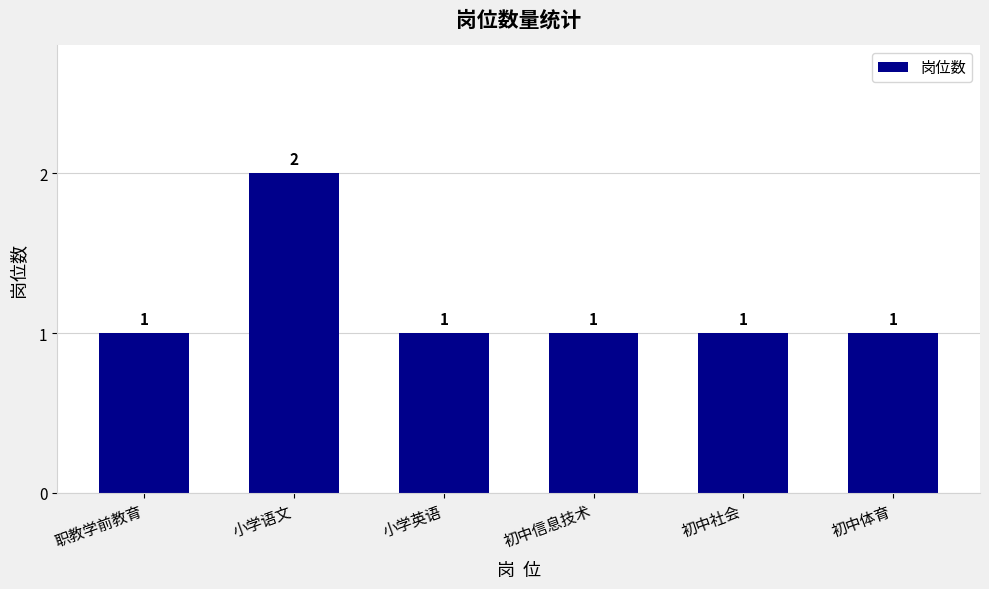

Reading left to right, transcribe all the data shown in this chart.

职教学前教育=1	小学语文=2	小学英语=1	初中信息技术=1	初中社会=1	初中体育=1